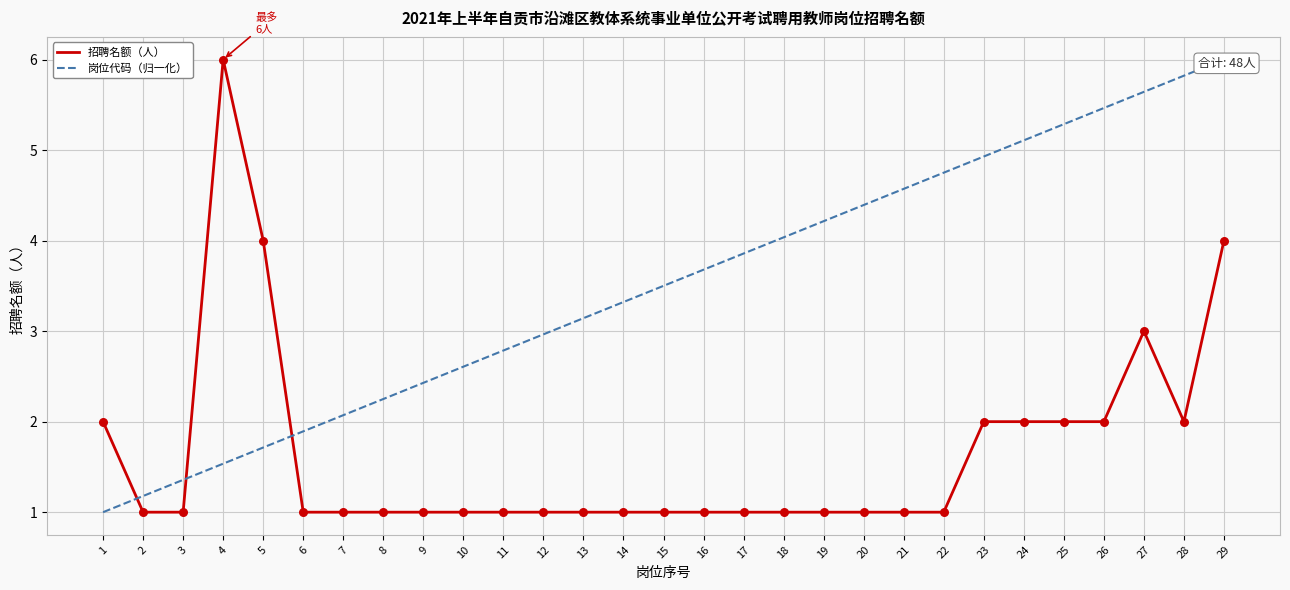

Is the value of 招聘名额（人） at 14 greater than the value of 岗位代码（归一化） at 29?

No